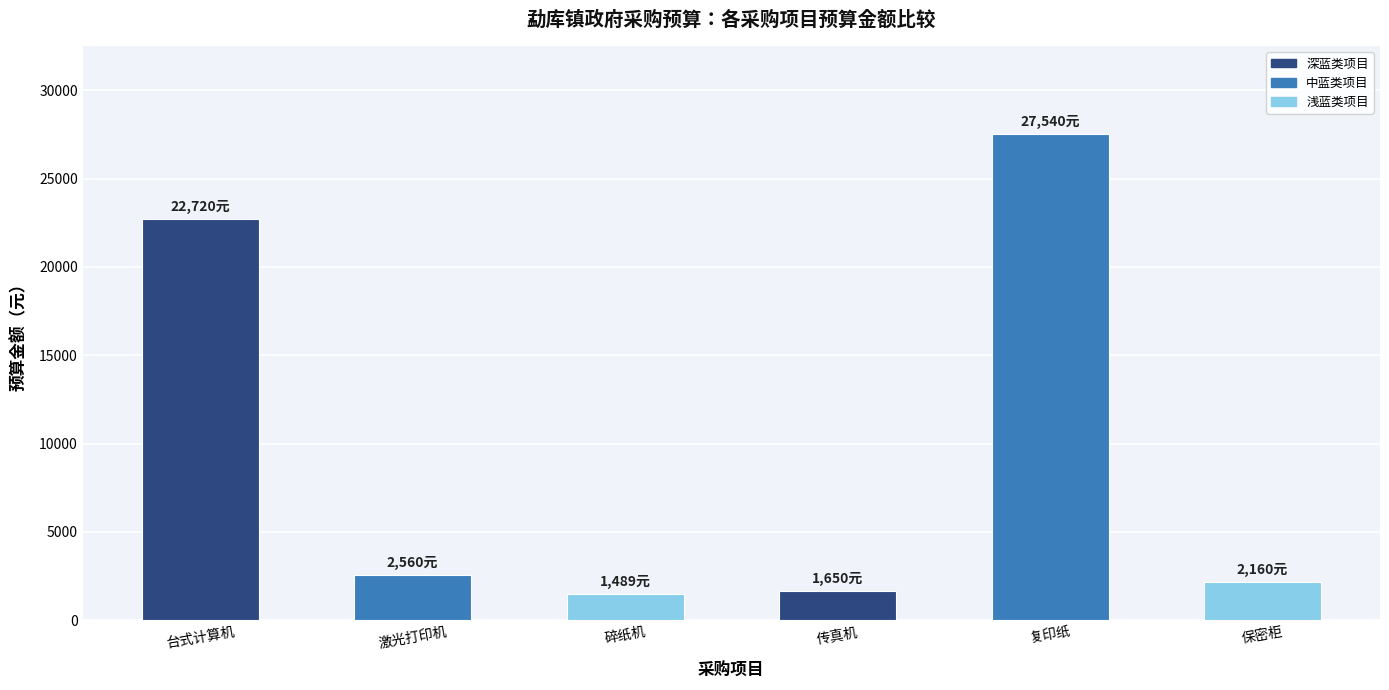

What is the label of the 5th bar from the right?

激光打印机